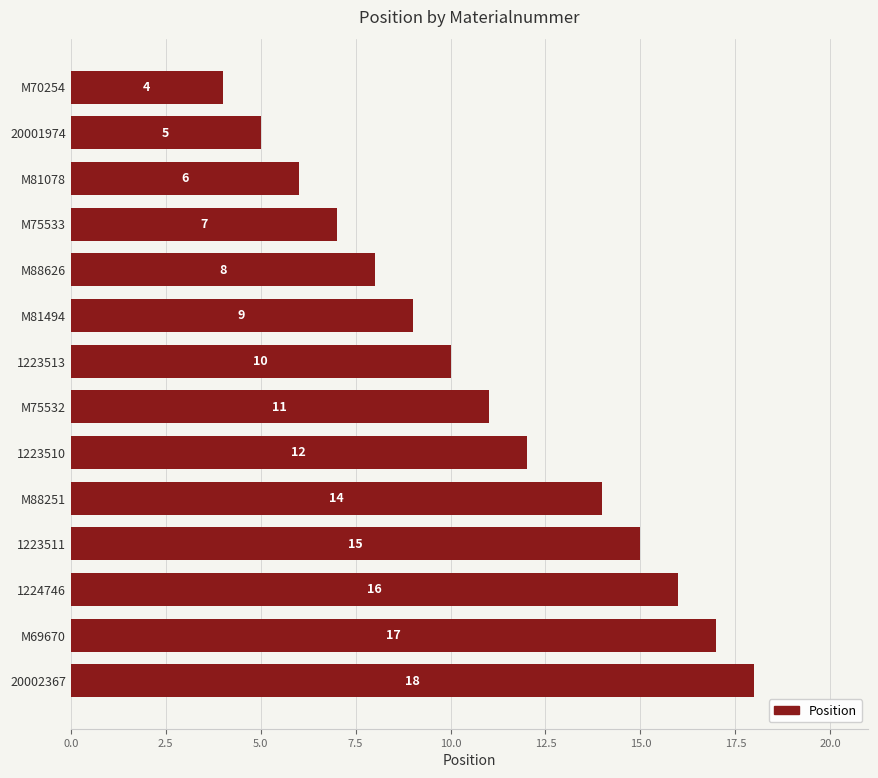

What is the maximum value shown in the chart?

18